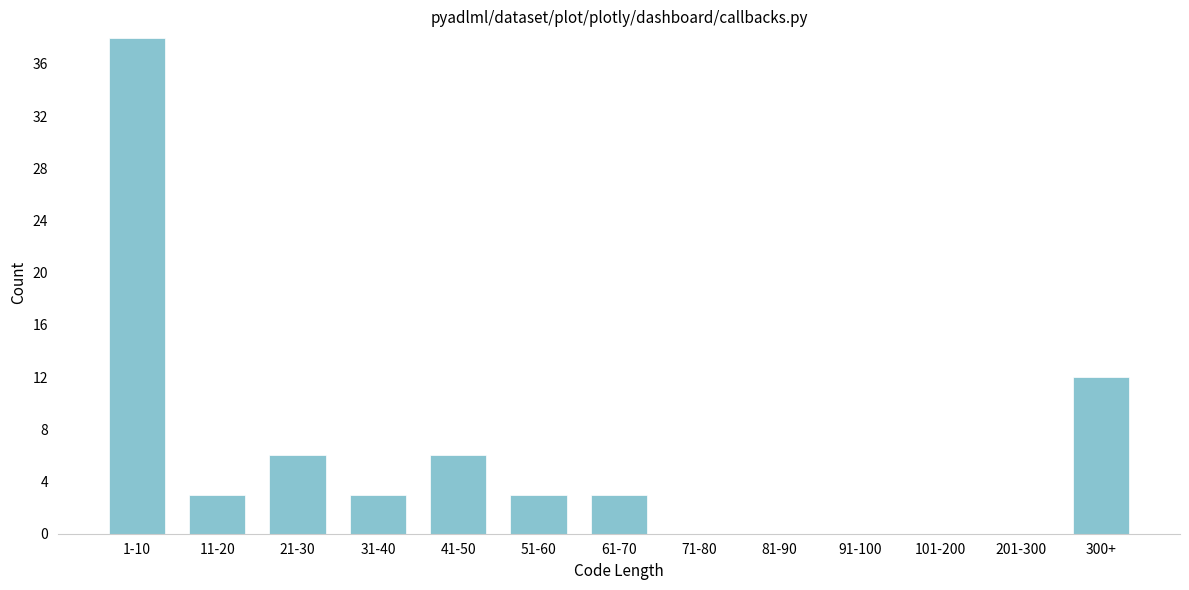

Reading right to left, what are all the values shown in this chart?

300+=12	201-300=0	101-200=0	91-100=0	81-90=0	71-80=0	61-70=3	51-60=3	41-50=6	31-40=3	21-30=6	11-20=3	1-10=38